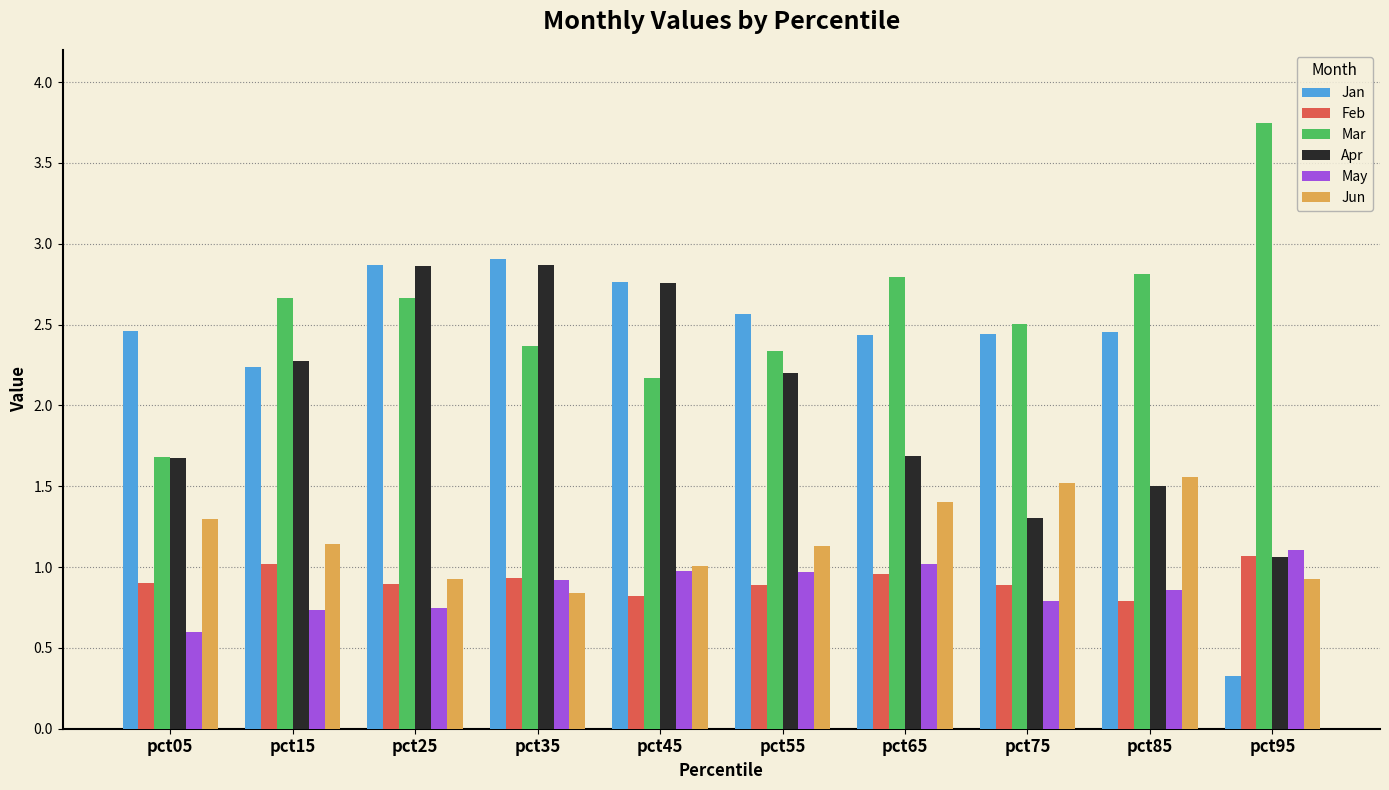

Where does the Apr series first go above 2?

pct15